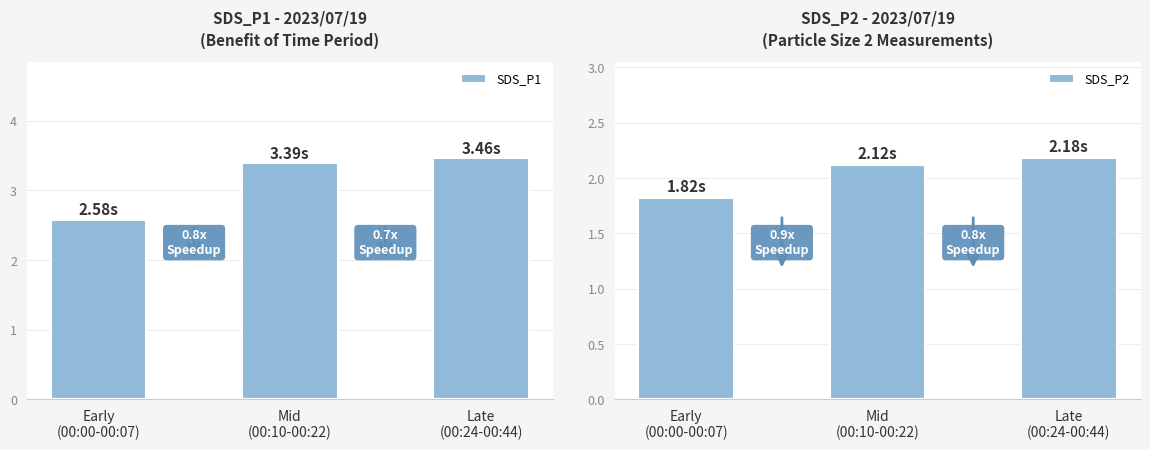

Which category has the lowest value across all series?

Early
(00:00-00:07)